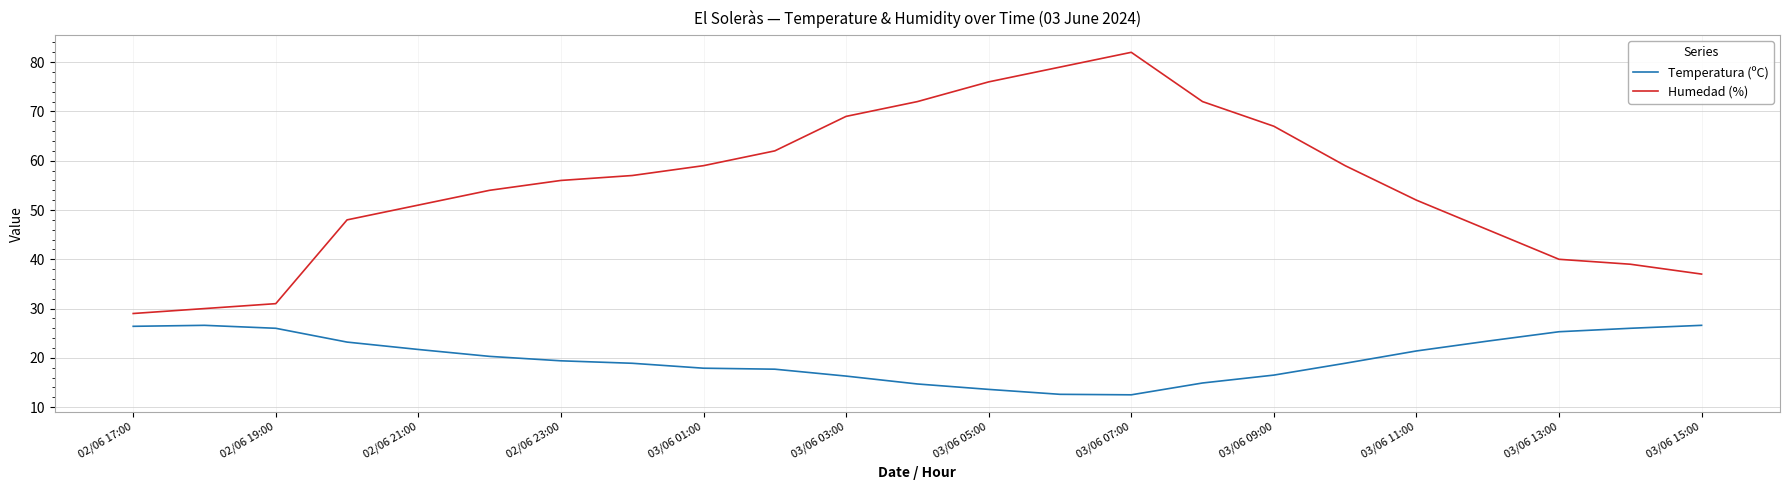

What is the minimum value for Humedad (%)?

29.0